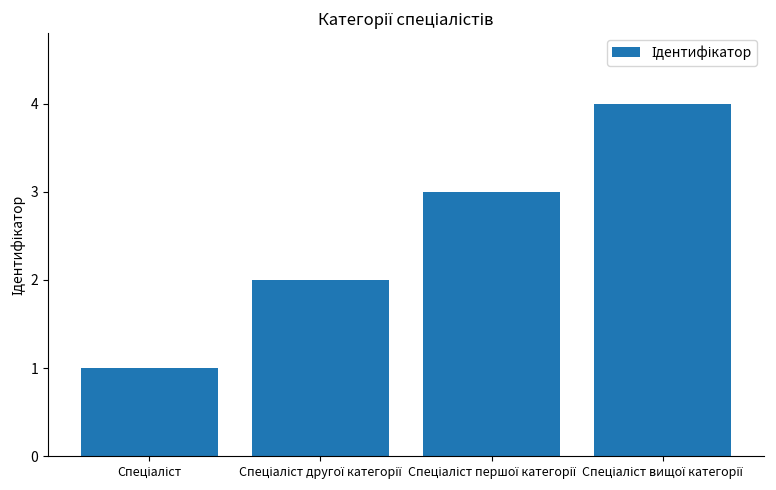

What is the sum of all values?

10